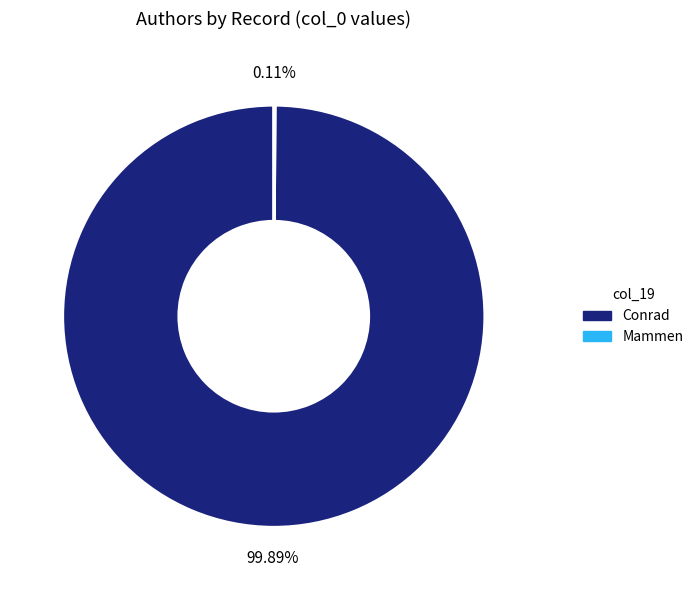

Which category has the biggest portion of the pie?

Conrad